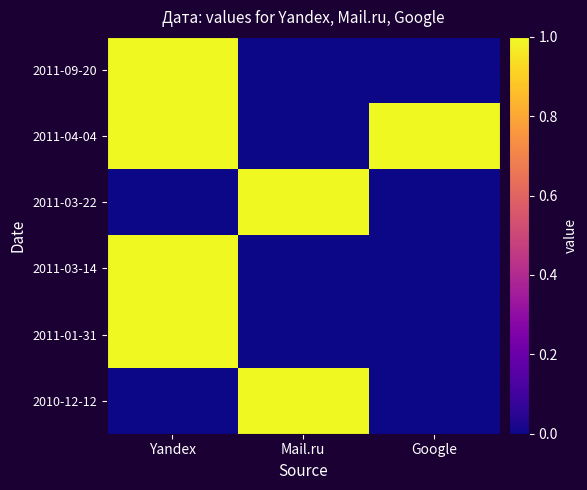

What is the total value across all series at Yandex?

4